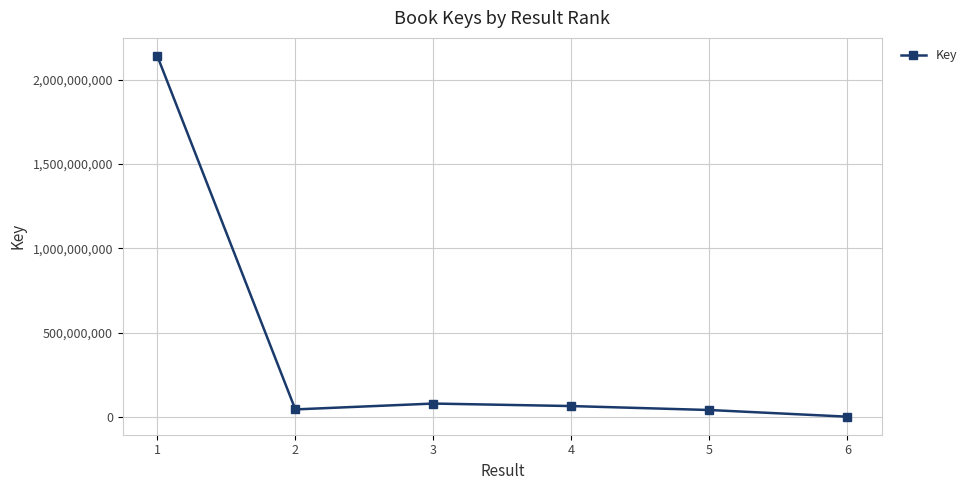

Between 6 and 1, which is larger?

1